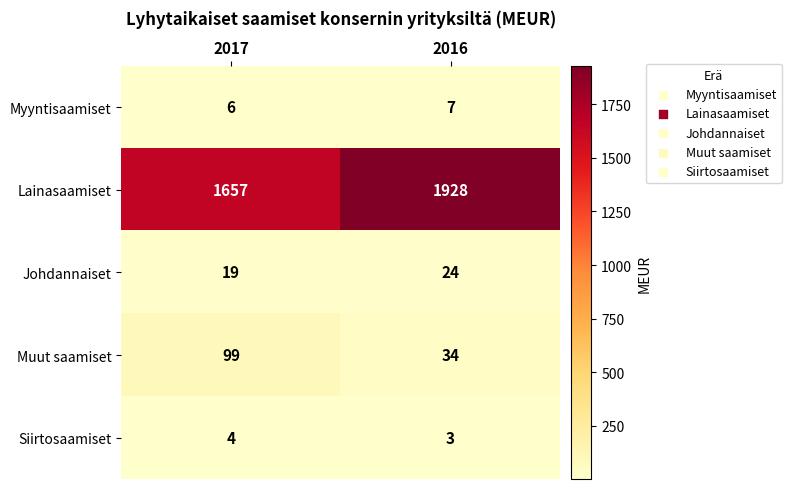

What is the total value across all series at 2017?

1785